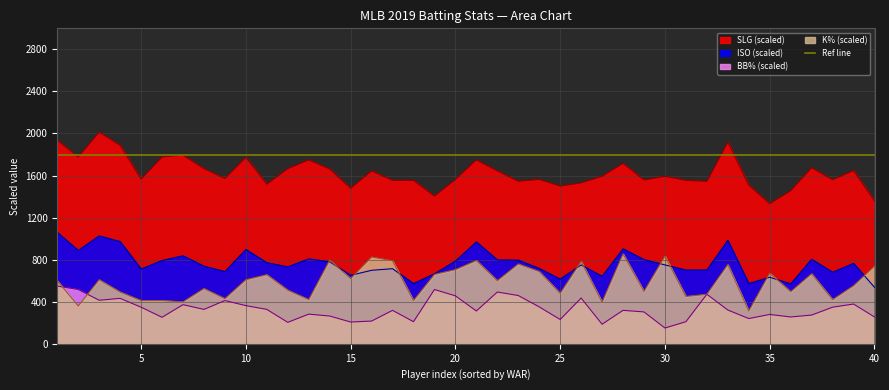

At which label does SLG first exceed 1593?

1